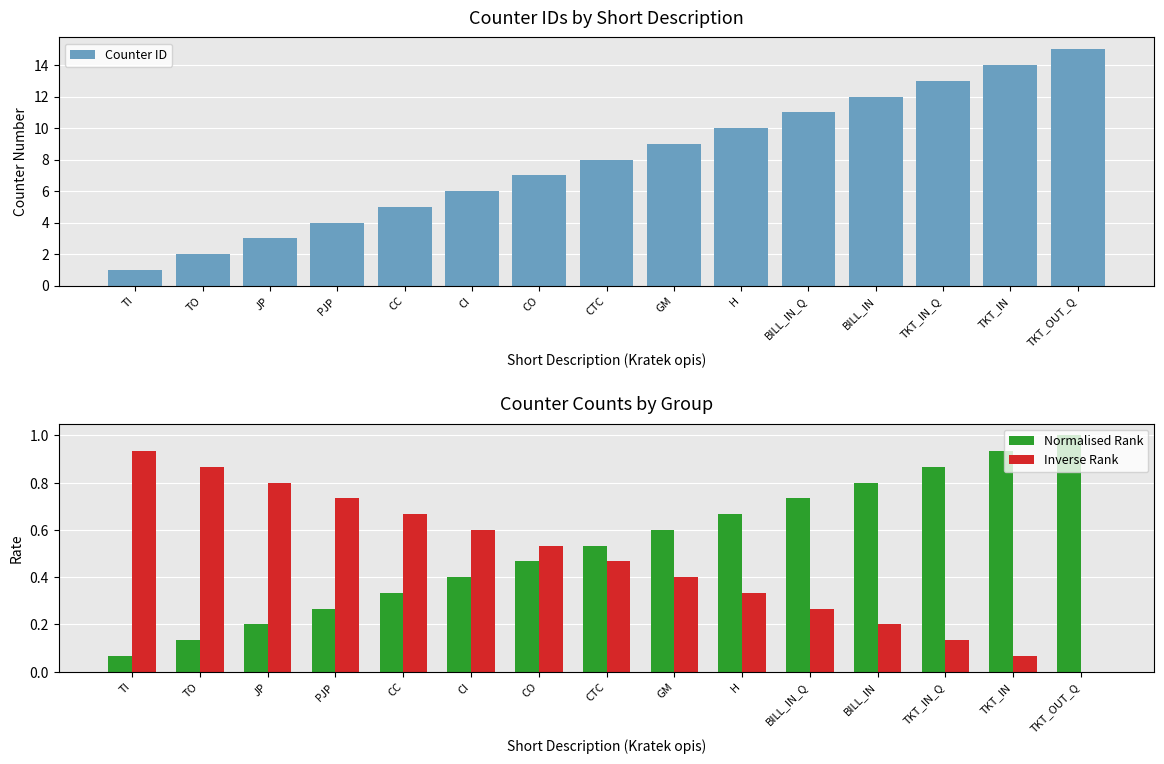

At BILL_IN, list the series in order from largest to smallest.

Counter ID, Normalised Rank, Inverse Rank